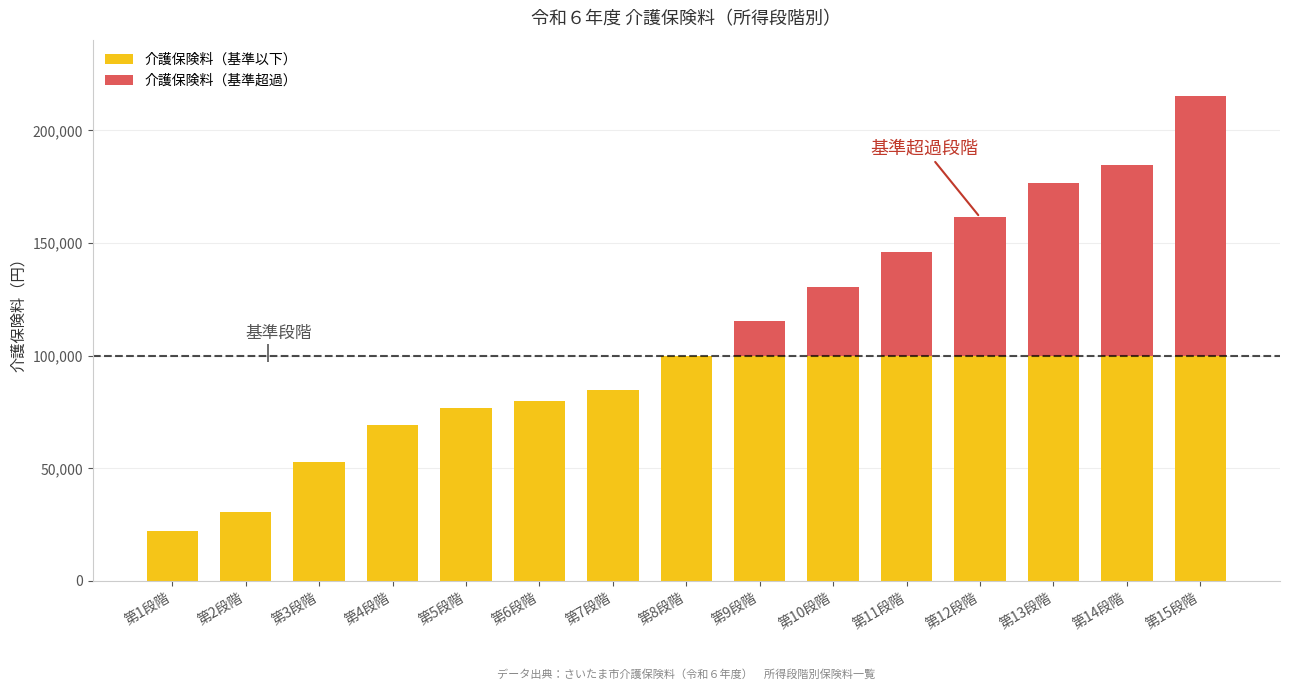

Is the value of 介護保険料（基準以下） at 第2段階 greater than the value of 介護保険料（基準超過） at 第14段階?

No